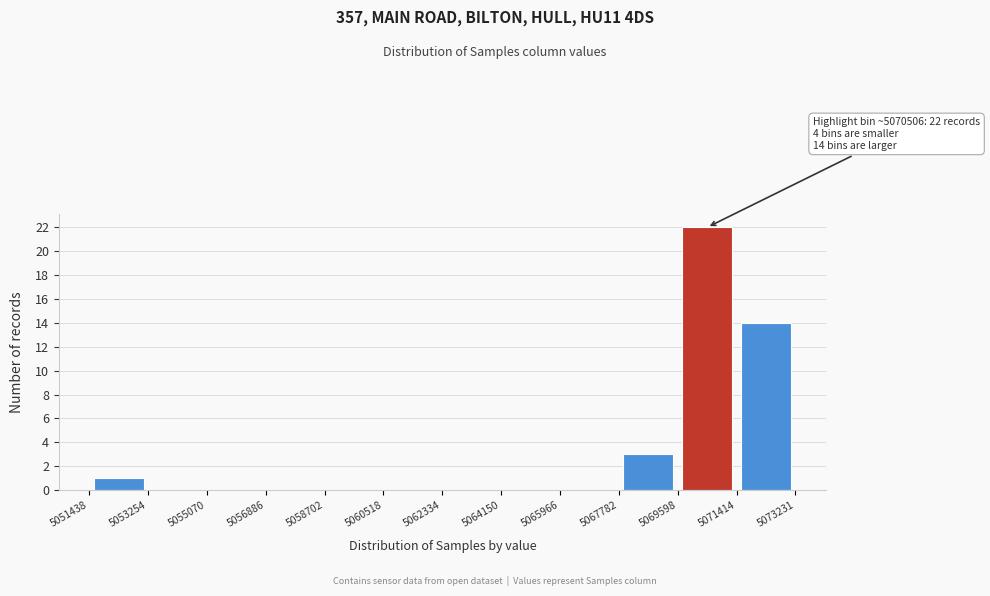

Over which range of the x-axis is the bar tallest?

5069598 to 5071414